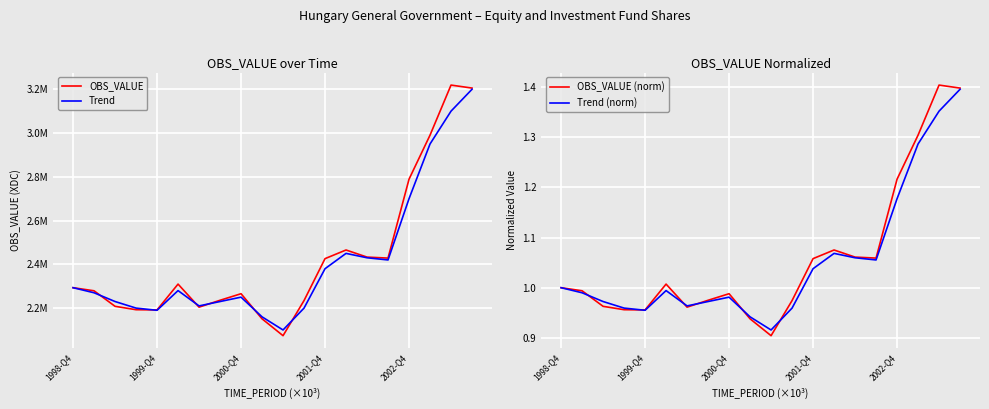

True or false: OBS_VALUE (norm) has a value of 1.5 at 1999-Q4.

False